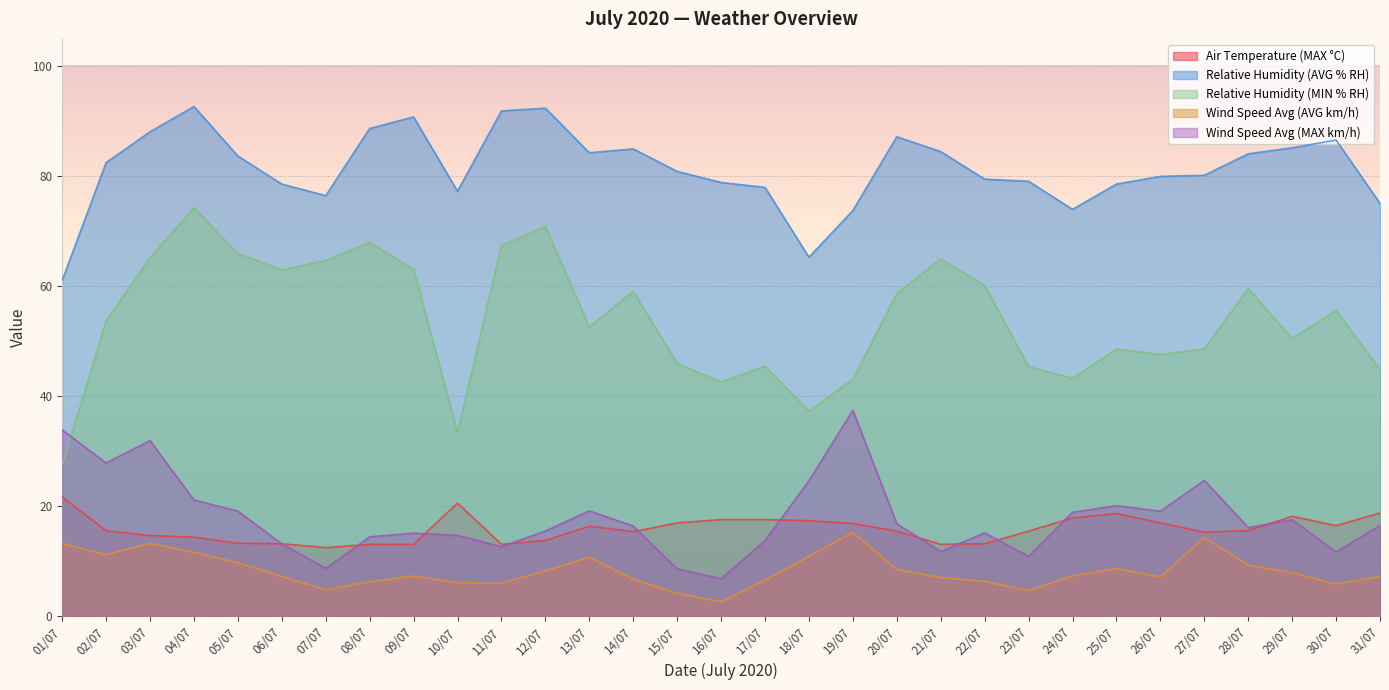

True or false: Relative Humidity (AVG % RH) and Wind Speed Avg (AVG km/h) intersect in this chart.

False